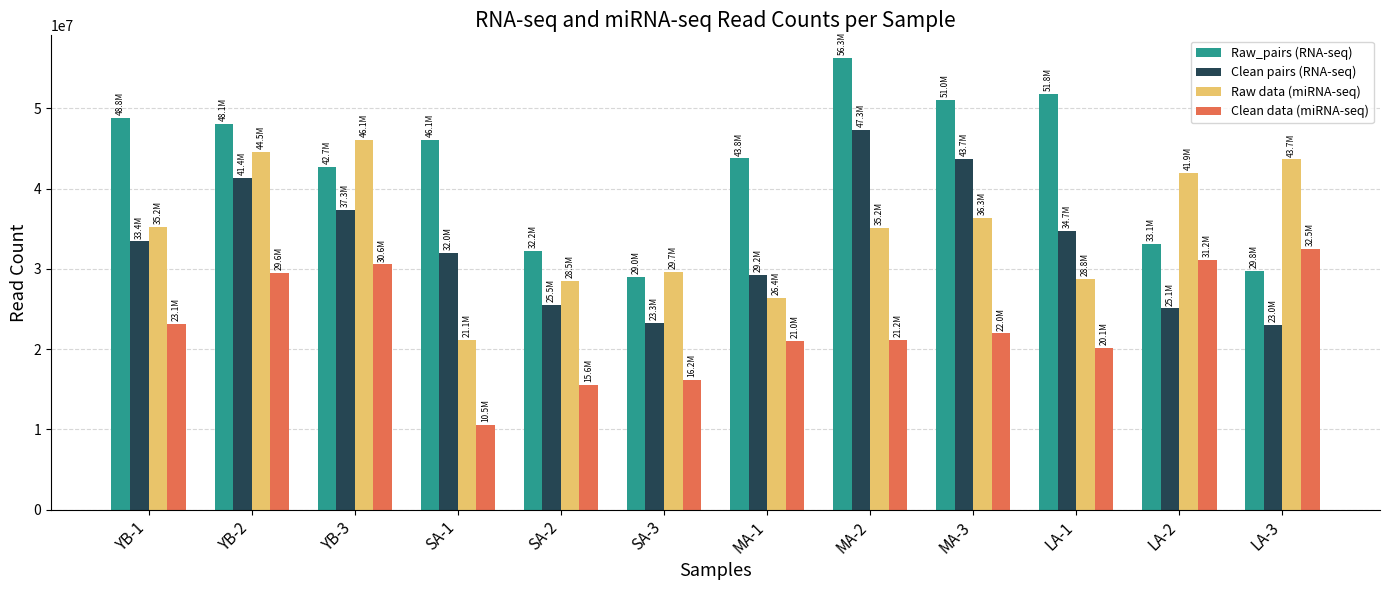

What are all the series names shown in the legend?

Raw_pairs (RNA-seq), Clean pairs (RNA-seq), Raw data (miRNA-seq), Clean data (miRNA-seq)